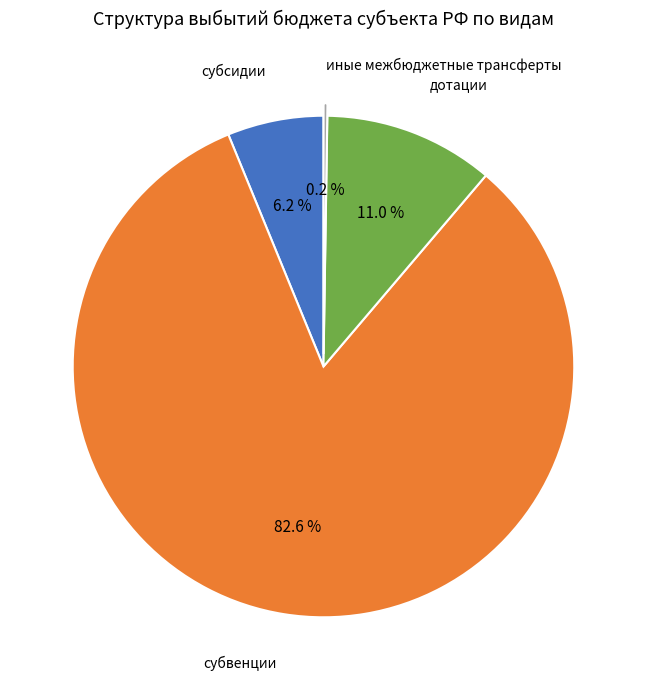

Does any single category account for the majority?

Yes